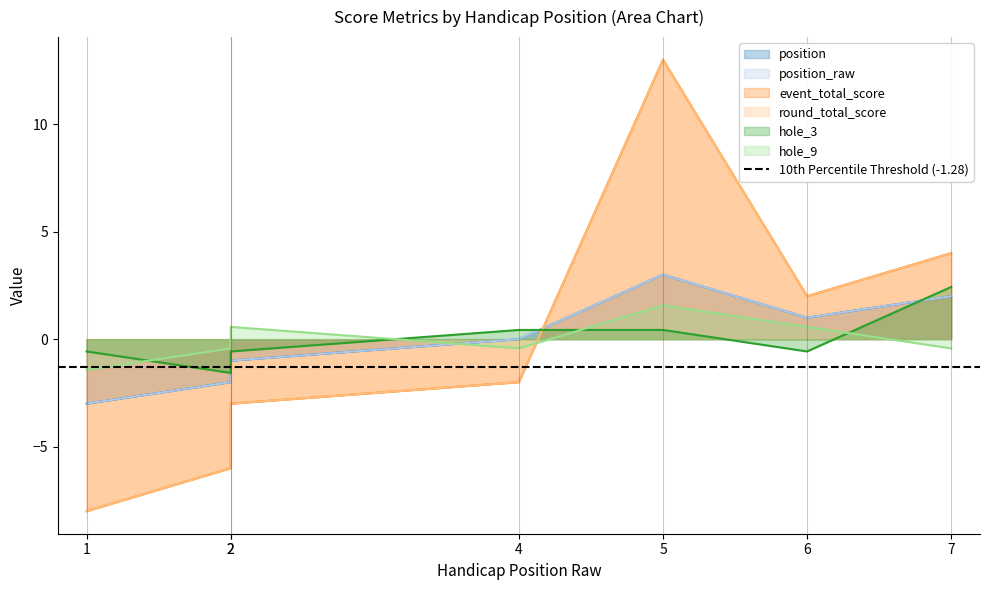

The value of position at 2 is -2.0. True or false?

True